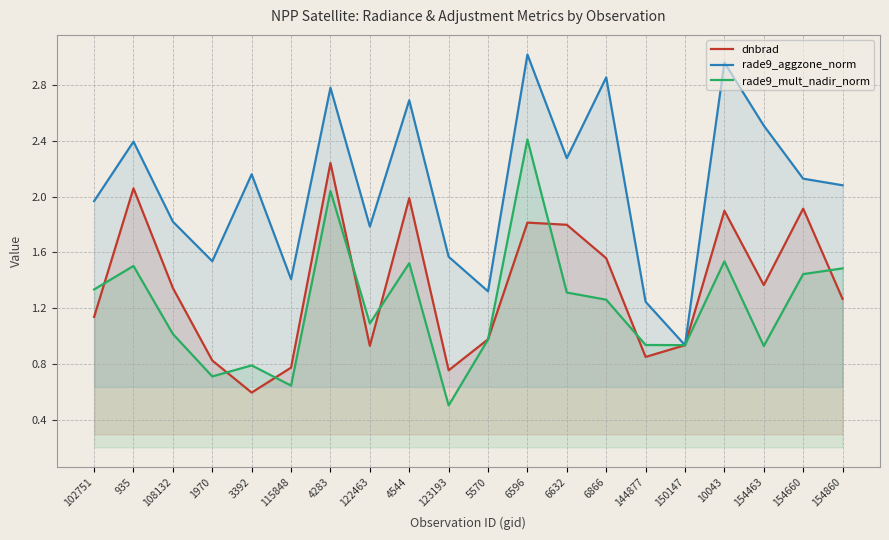

Rank the series at 144877 from highest to lowest value.

rade9_aggzone_norm, rade9_mult_nadir_norm, dnbrad